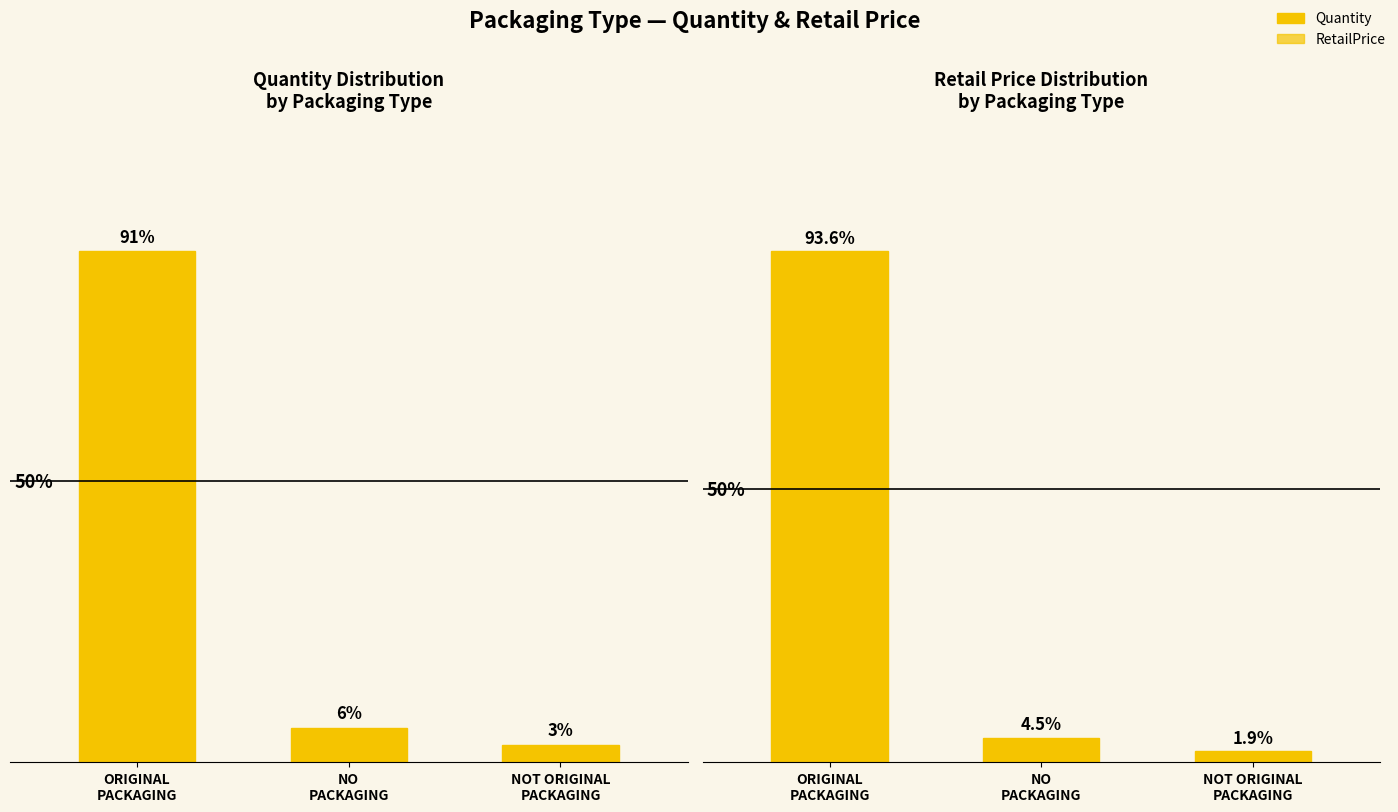

The value of Quantity at NOT ORIGINAL
PACKAGING is 0.1. True or false?

False